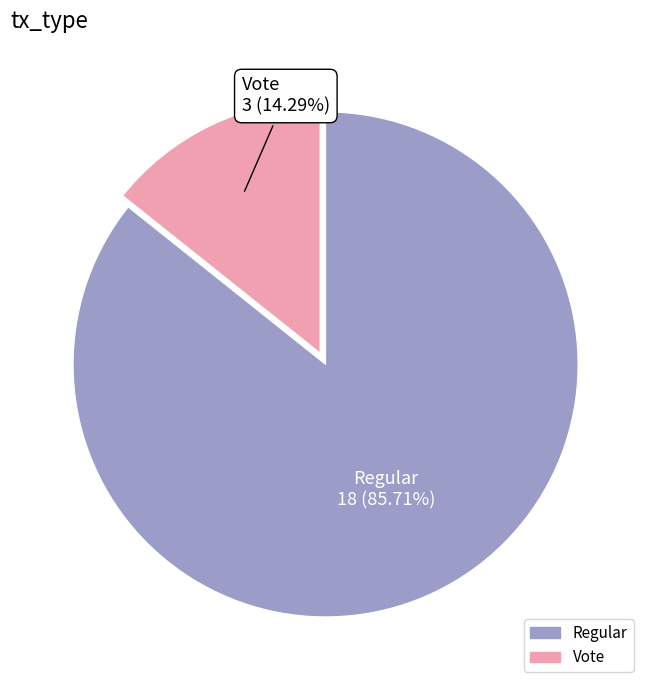

Does any single category account for the majority?

Yes